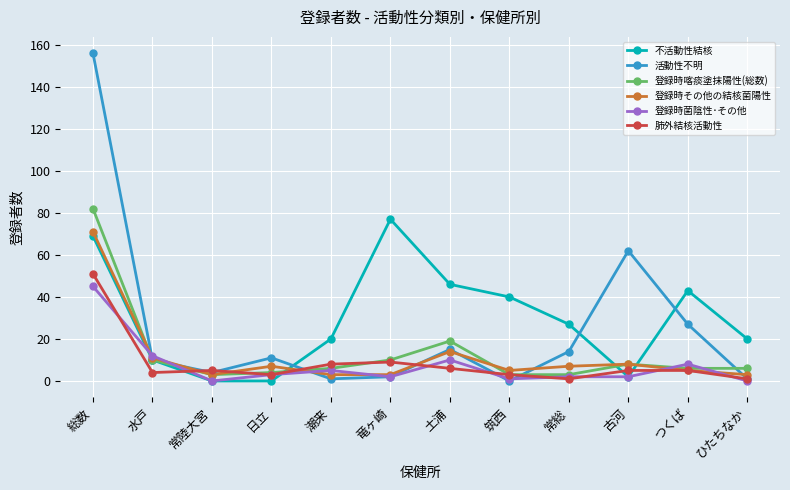

What is the label of the 2nd point from the right?

つくば